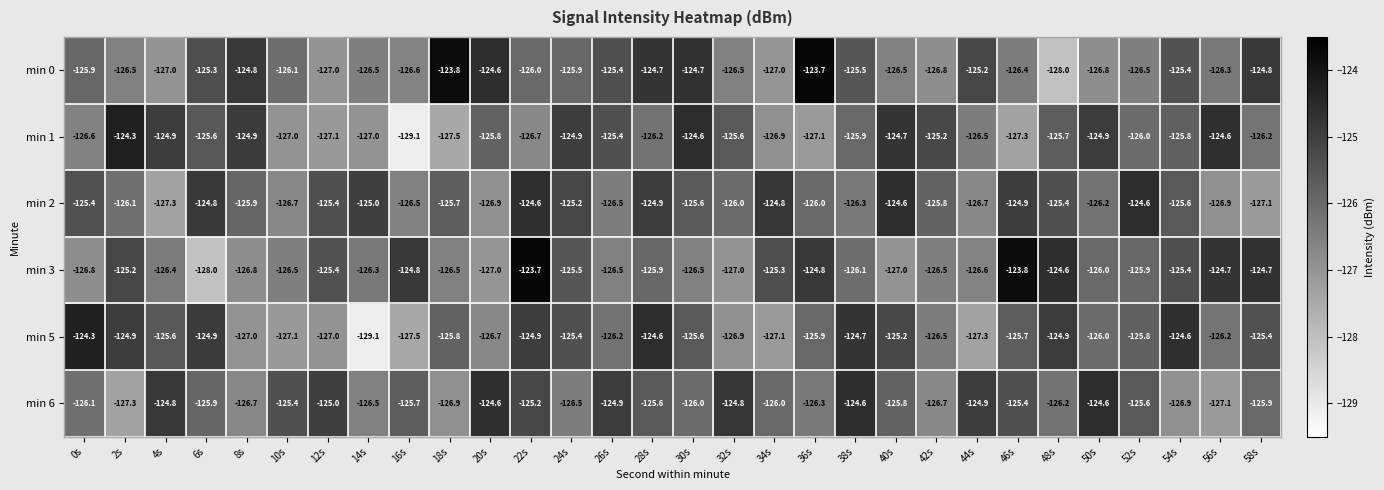

Which series changed the most between 6s and 36s?

min 3